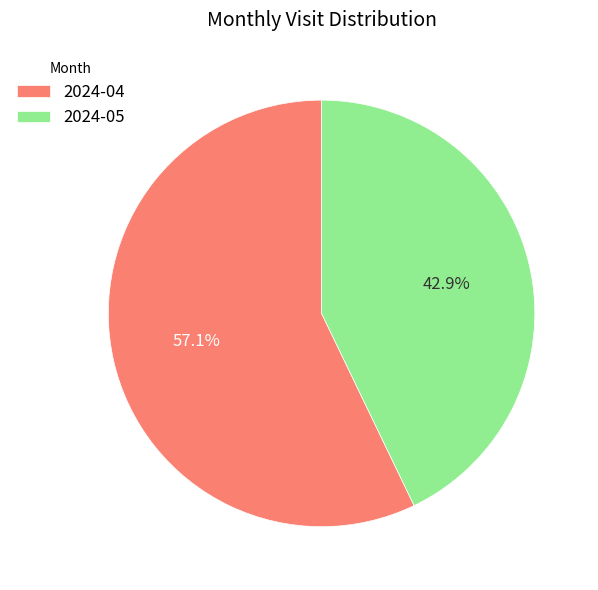

Is there any slice that represents more than half of the pie?

Yes